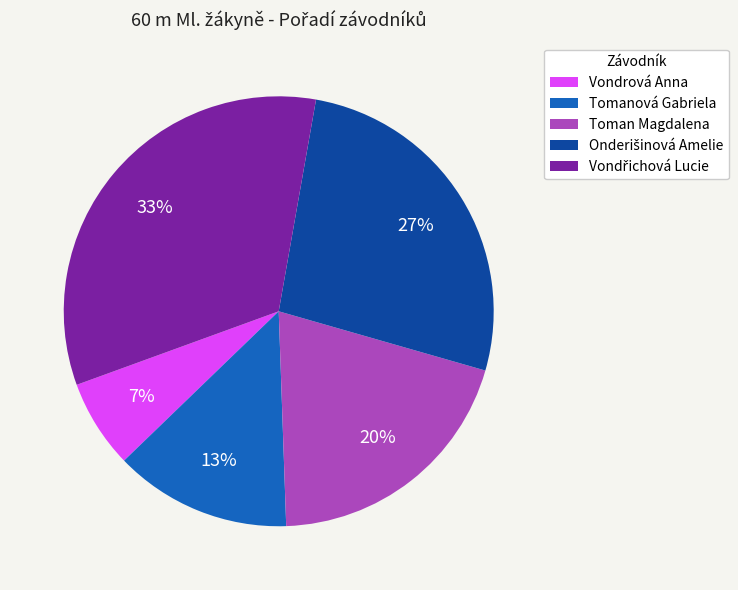

To the nearest percent, what portion does Vondrová Anna represent?

7%